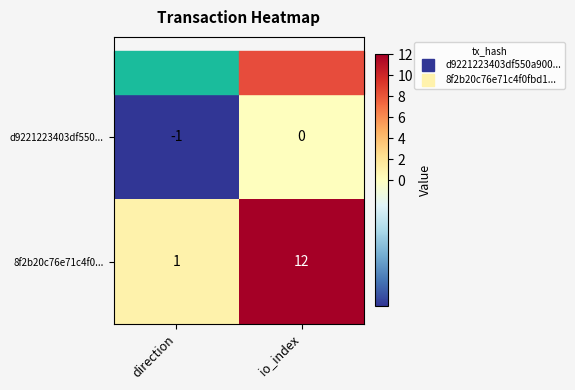

At which category does the chart reach its minimum across all series?

direction